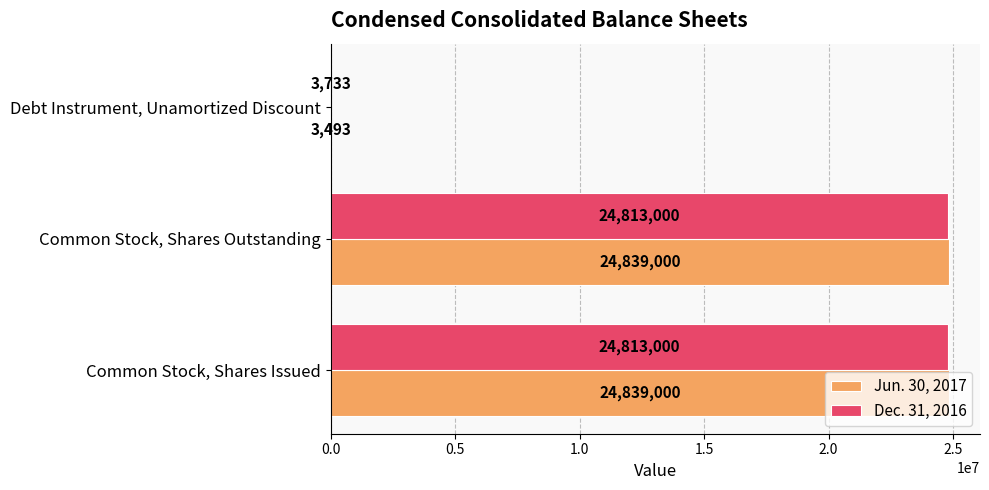

Is the value of Jun. 30, 2017 at Common Stock, Shares Outstanding greater than the value of Dec. 31, 2016 at Common Stock, Shares Outstanding?

Yes